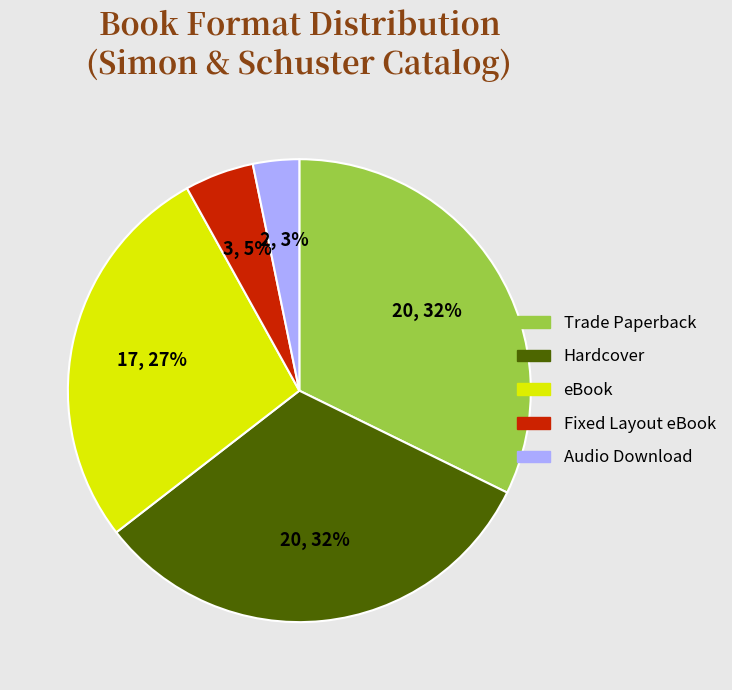

Is there any slice that represents more than half of the pie?

No